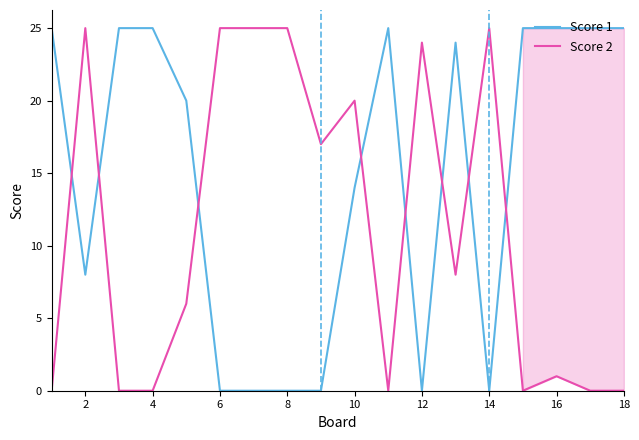

Rank the series by their average value, from highest to lowest.

Score 1, Score 2